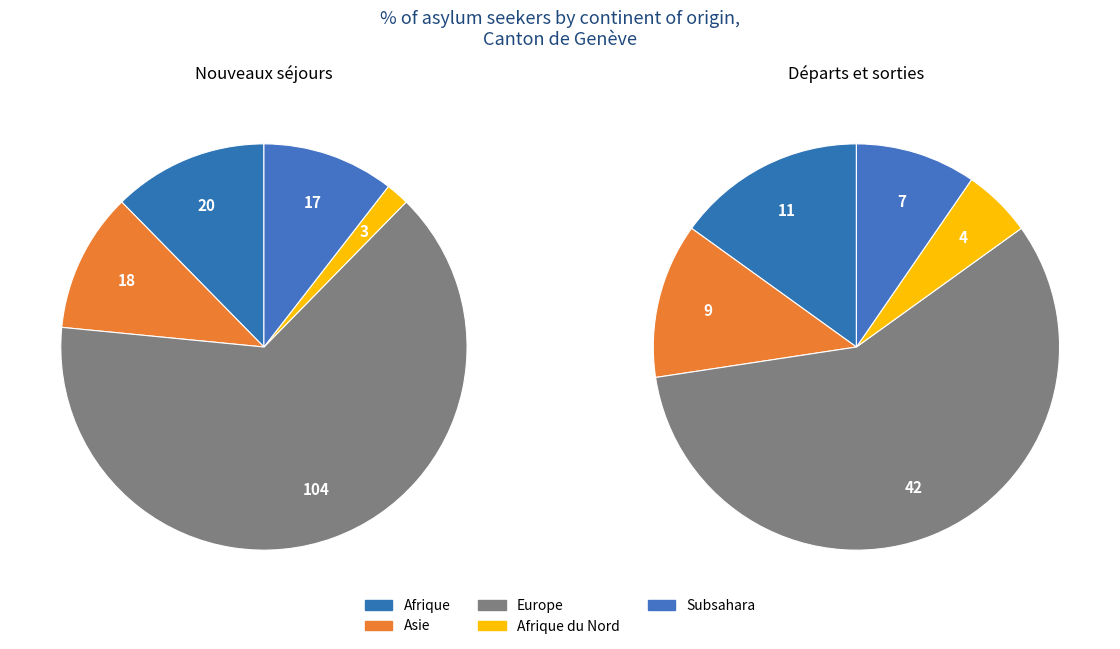

What is the largest slice in the pie chart?

Europe